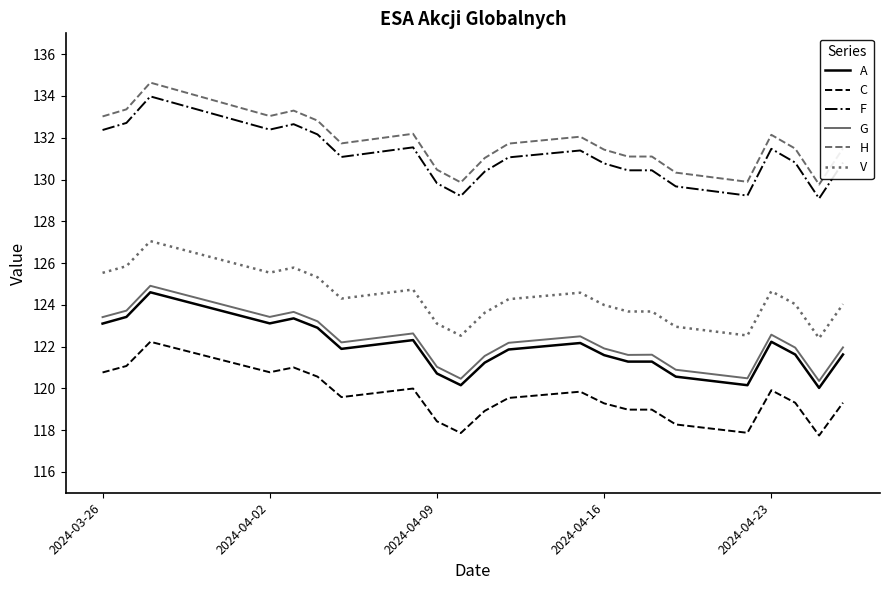

True or false: H and A cross at least once.

False